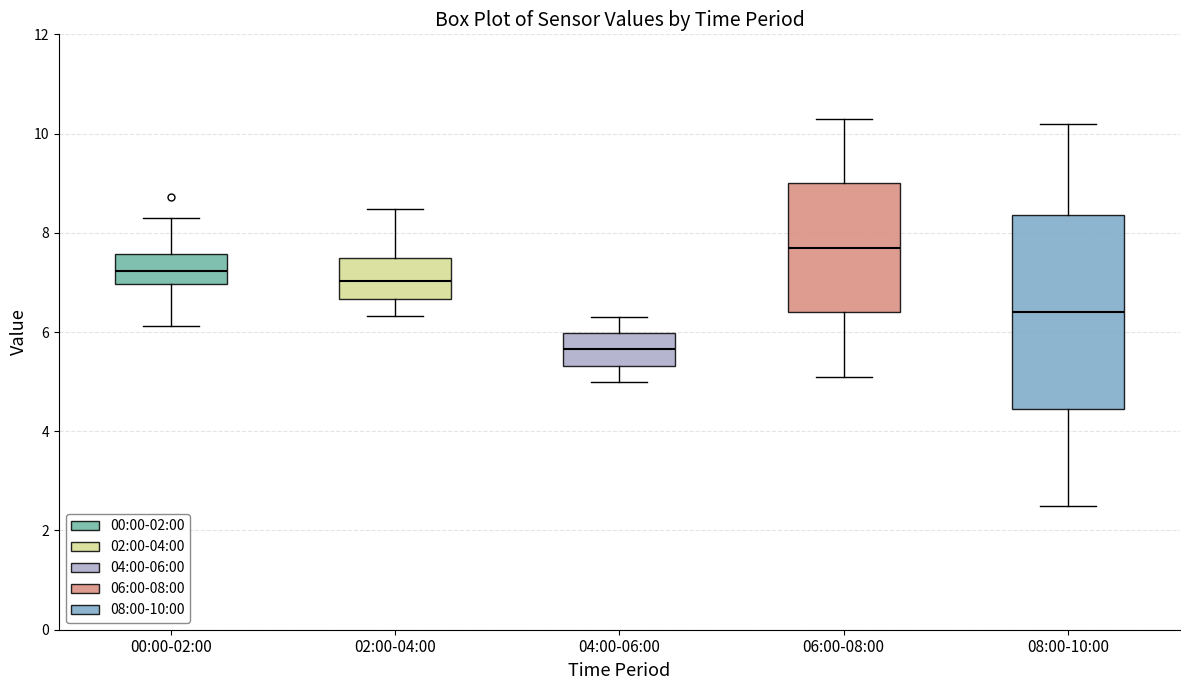

Reading left to right, transcribe this box plot: for each box, give where its median line is, the range the box spans, and where its two whiskers end, as read against the y-axis. The values are not printed on the chart, so give them approximately, as read against the axis.

00:00-02:00: median 7.2, box 7.0 to 7.6, whiskers 6.2 to 8.4
02:00-04:00: median 7.0, box 6.6 to 7.4, whiskers 6.4 to 8.4
04:00-06:00: median 5.6, box 5.4 to 6.0, whiskers 5.0 to 6.4
06:00-08:00: median 7.8, box 6.4 to 9.0, whiskers 5.2 to 10.4
08:00-10:00: median 6.4, box 4.4 to 8.4, whiskers 2.6 to 10.2